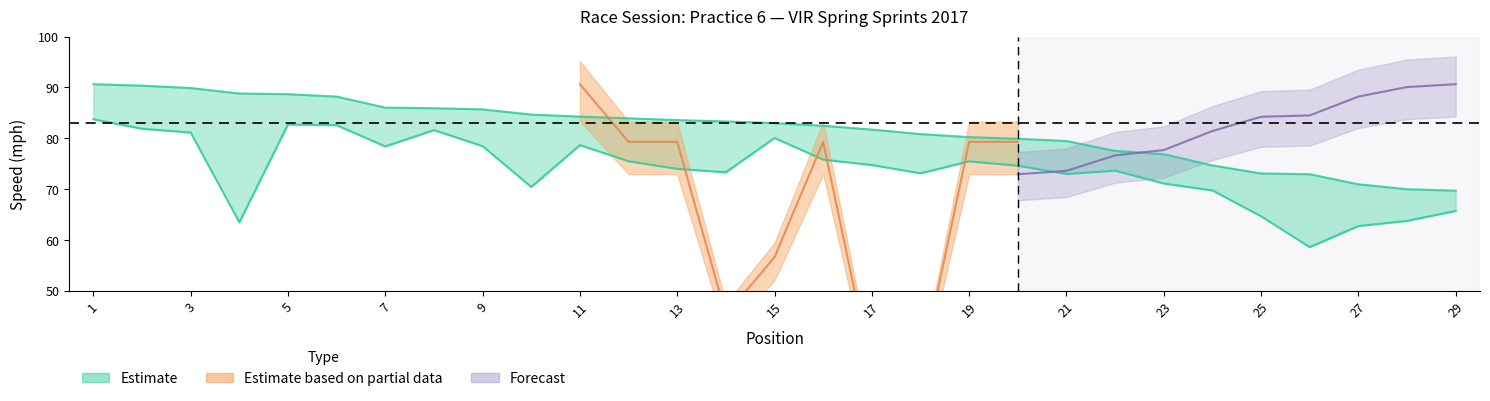

Reading right to left, list all the values displayed in this chart.

Position: 29=29.0	28=28.0	27=27.0	26=26.0	25=25.0	24=24.0	23=23.0	22=22.0	21=21.0	20=20.0	19=19.0	18=18.0	17=17.0	16=16.0	15=15.0	14=14.0	13=13.0	12=12.0	11=11.0	10=10.0	9=9.0	8=8.0	7=7.0	6=6.0	5=5.0	4=4.0	3=3.0	2=2.0	1=1.0
Best Lap time: 29=168.8	28=168.2	27=165.9	26=161.4	25=161.0	24=157.7	23=153.1	22=151.8	21=148.1	20=147.3	19=146.7	18=145.6	17=144.1	16=142.7	15=141.8	14=141.3	13=140.8	12=140.3	11=139.7	10=139.0	9=137.4	8=137.0	7=136.8	6=133.5	5=132.8	4=132.6	3=131.0	2=130.3	1=129.9
Best Speed: 29=69.7	28=70.0	27=71.0	26=72.9	25=73.1	24=74.7	23=76.9	22=77.5	21=79.5	20=79.9	19=80.2	18=80.8	17=81.7	16=82.5	15=83.0	14=83.3	13=83.6	12=83.9	11=84.3	10=84.7	9=85.7	8=85.9	7=86.0	6=88.2	5=88.7	4=88.8	3=89.9	2=90.3	1=90.6
Average Speed: 29=65.7	28=63.8	27=62.8	26=58.6	25=64.7	24=69.8	23=71.1	22=73.7	21=73.0	20=74.6	19=75.5	18=73.1	17=74.8	16=75.8	15=80.1	14=73.3	13=74.0	12=75.5	11=78.7	10=70.4	9=78.5	8=81.6	7=78.4	6=82.6	5=82.7	4=63.5	3=81.1	2=81.9	1=83.8
Total Laps: 29=2.0	28=5.0	27=1.0	26=6.0	25=6.0	24=7.0	23=5.0	22=7.0	21=7.0	20=7.0	19=7.0	18=3.0	17=3.0	16=7.0	15=5.0	14=4.0	13=7.0	12=7.0	11=8.0	10=7.0	9=8.0	8=8.0	7=8.0	6=8.0	5=8.0	4=6.0	3=5.0	2=6.0	1=5.0